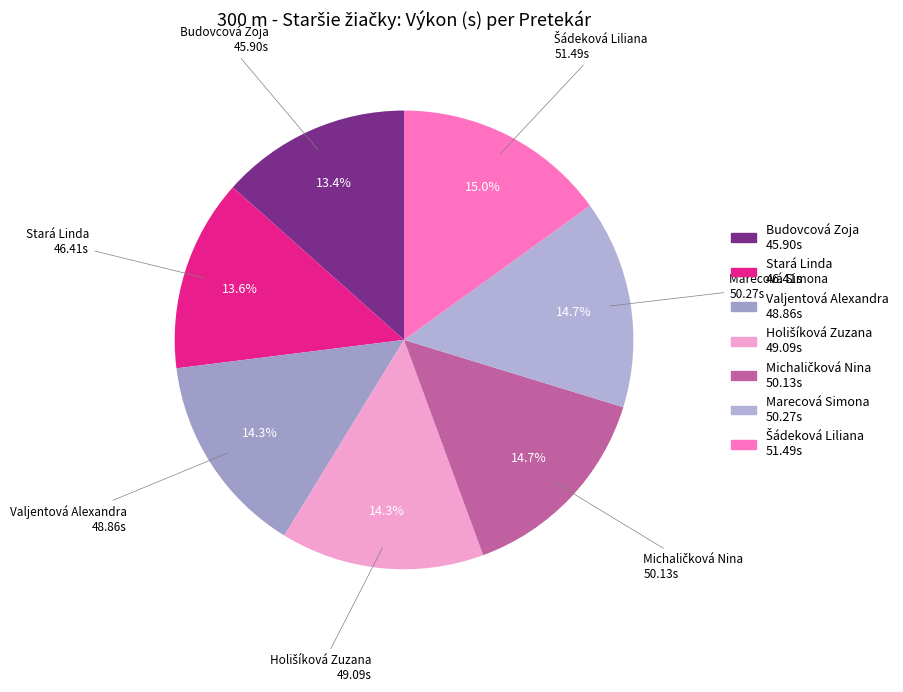

What percentage is NOT represented by Stará Linda?

86.4%